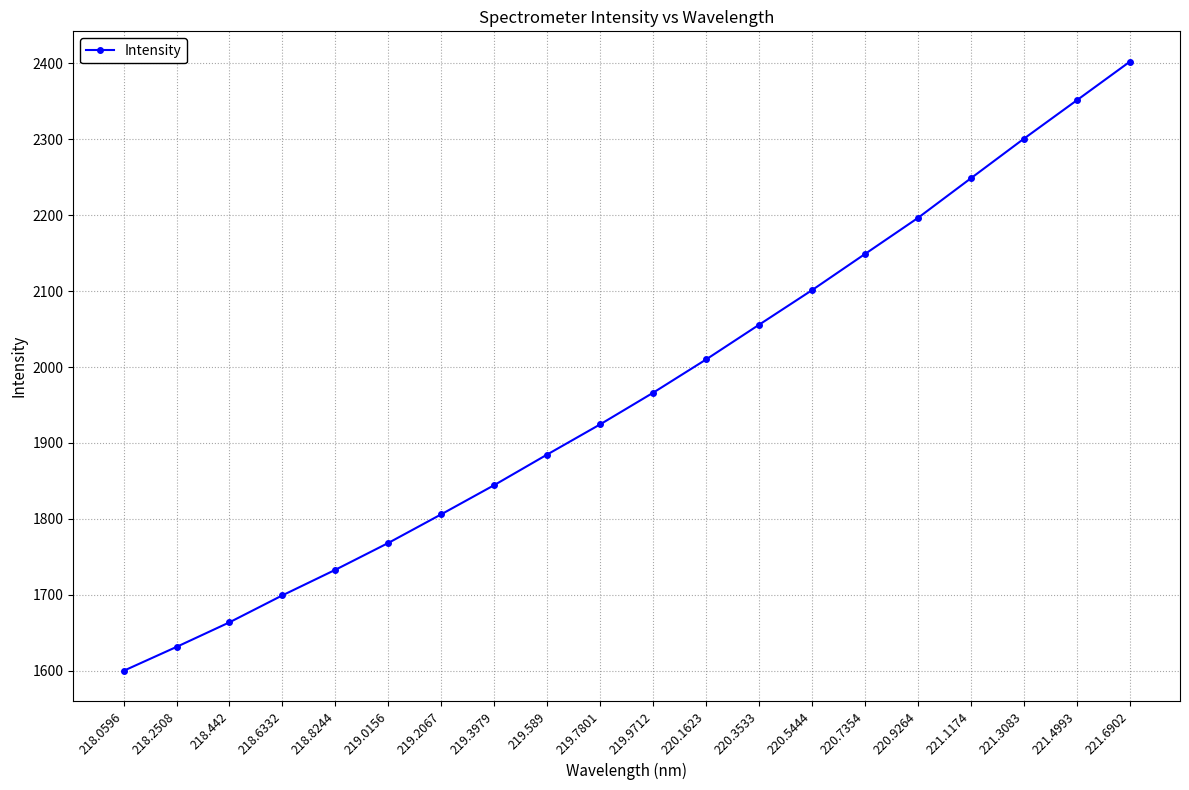

Rank the categories by value from highest to lowest.

221.6902, 221.4993, 221.3083, 221.1174, 220.9264, 220.7354, 220.5444, 220.3533, 220.1623, 219.9712, 219.7801, 219.589, 219.3979, 219.2067, 219.0156, 218.8244, 218.6332, 218.442, 218.2508, 218.0596